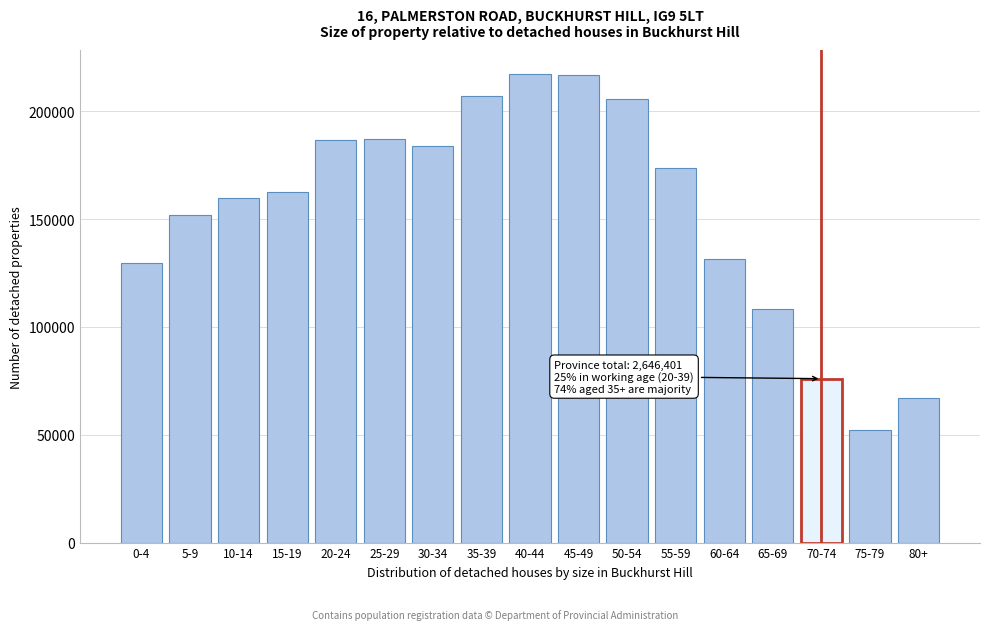

Which category has the lowest value across all series?

75-79